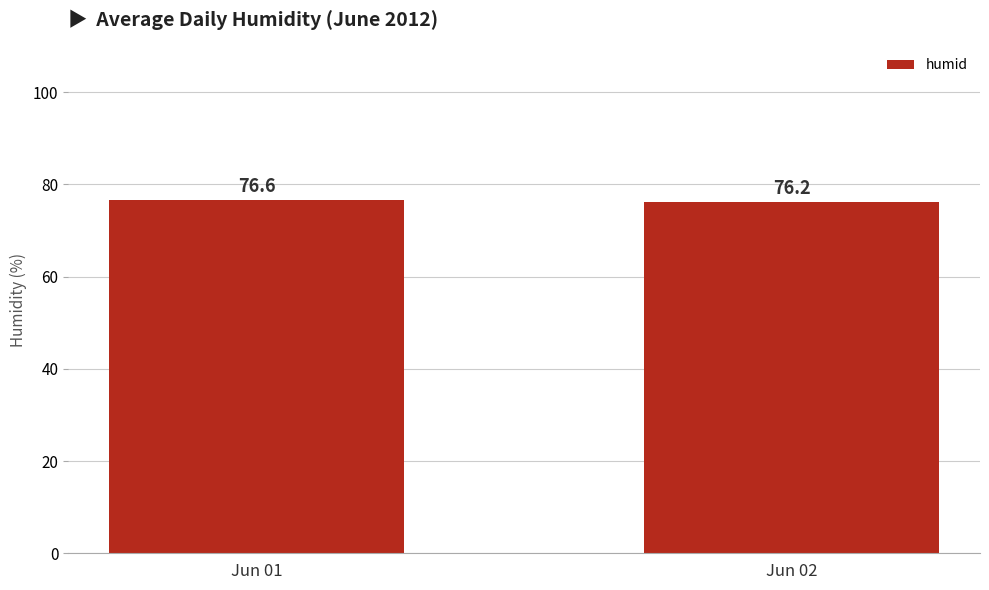

Which label corresponds to the smallest value in the chart?

Jun 02